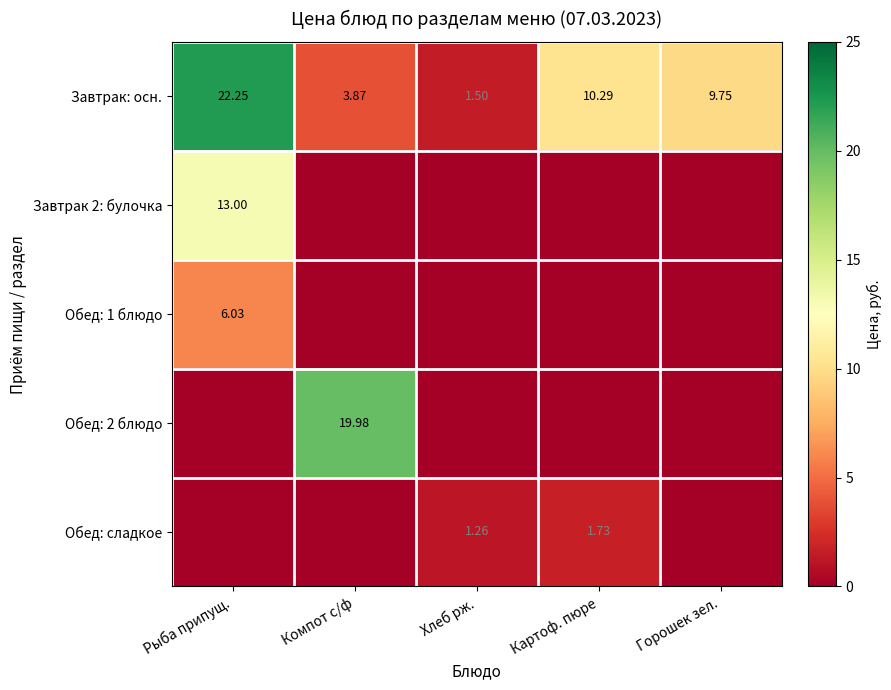

Which series has the widest spread of values?

Завтрак: осн.